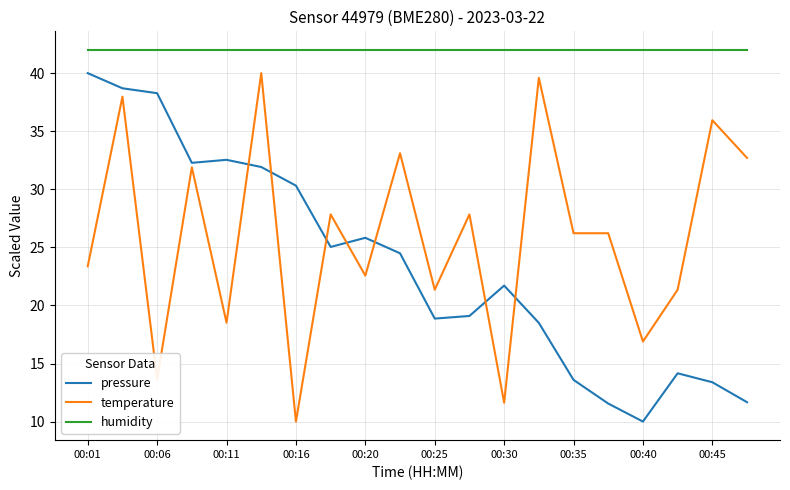

True or false: temperature and humidity intersect in this chart.

False